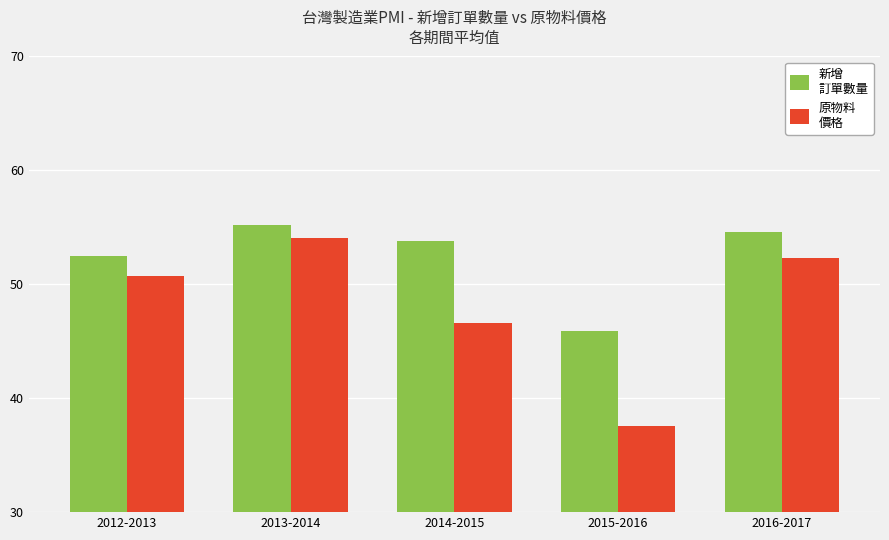

What is the minimum value shown in the chart?

37.6